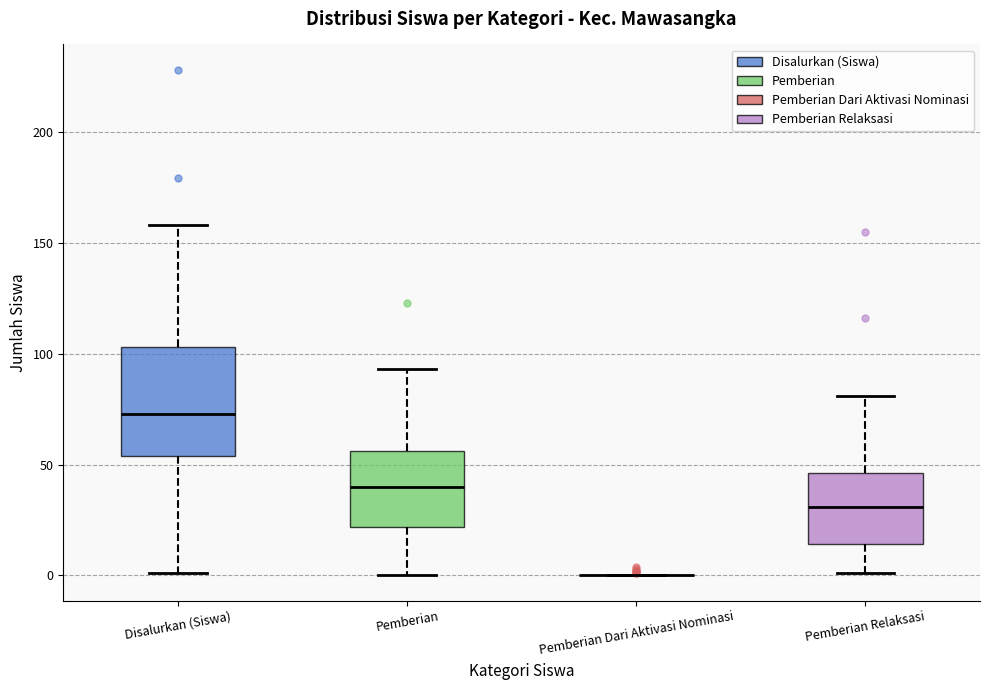

Which box is the tallest, from its lower edge to its upper edge?

Disalurkan (Siswa)